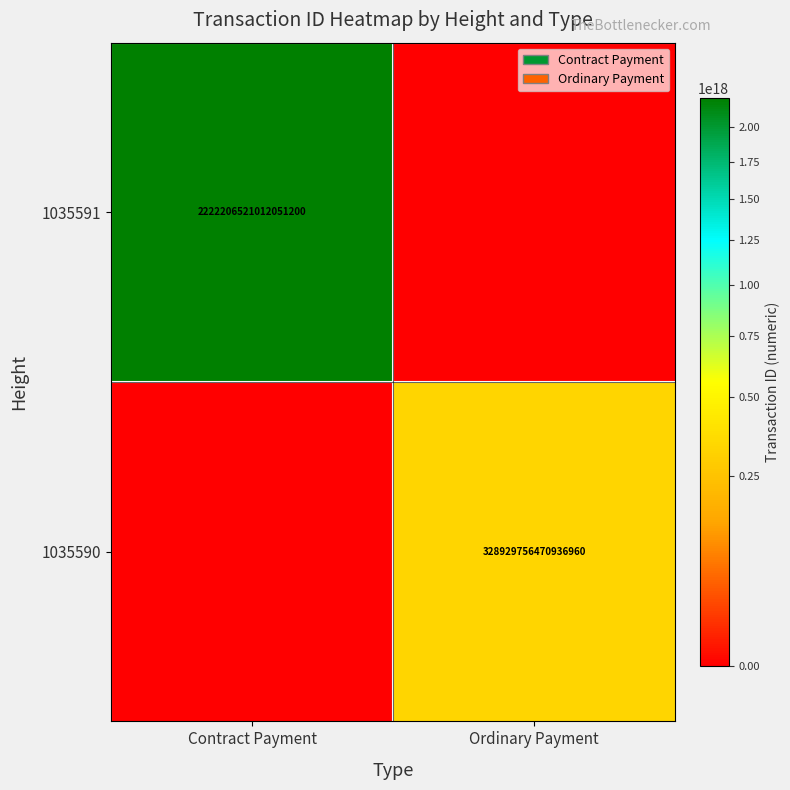

True or false: 1035591 has a value of 596397187952449792 at Contract Payment.

False